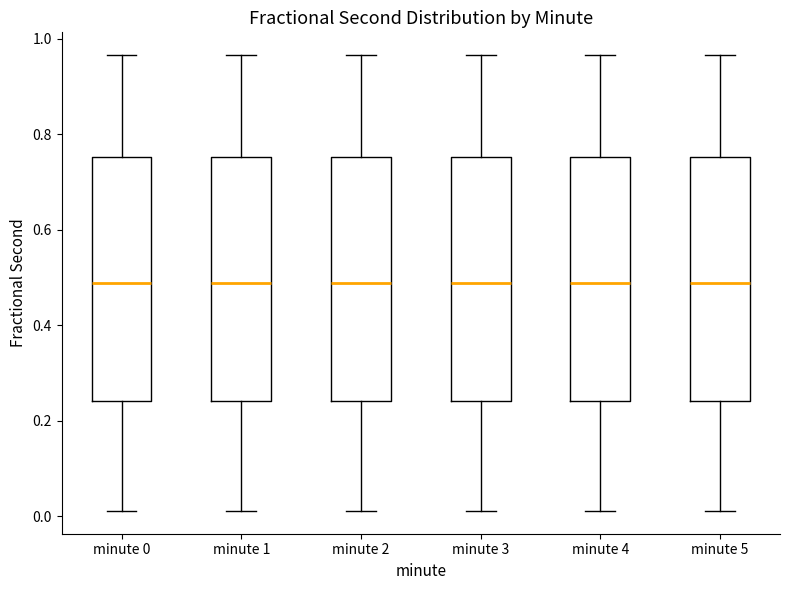

Reading left to right, transcribe this box plot: for each box, give where its median line is, the range the box spans, and where its two whiskers end, as read against the y-axis. The values are not printed on the chart, so give them approximately, as read against the axis.

minute 0: median 0.48, box 0.24 to 0.76, whiskers 0.02 to 0.96
minute 1: median 0.48, box 0.24 to 0.76, whiskers 0.02 to 0.96
minute 2: median 0.48, box 0.24 to 0.76, whiskers 0.02 to 0.96
minute 3: median 0.48, box 0.24 to 0.76, whiskers 0.02 to 0.96
minute 4: median 0.48, box 0.24 to 0.76, whiskers 0.02 to 0.96
minute 5: median 0.48, box 0.24 to 0.76, whiskers 0.02 to 0.96